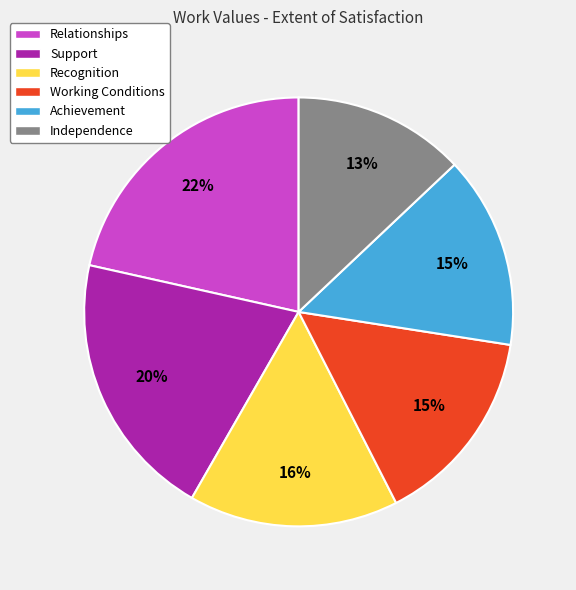

To the nearest percent, what is the average slice percentage?

17%